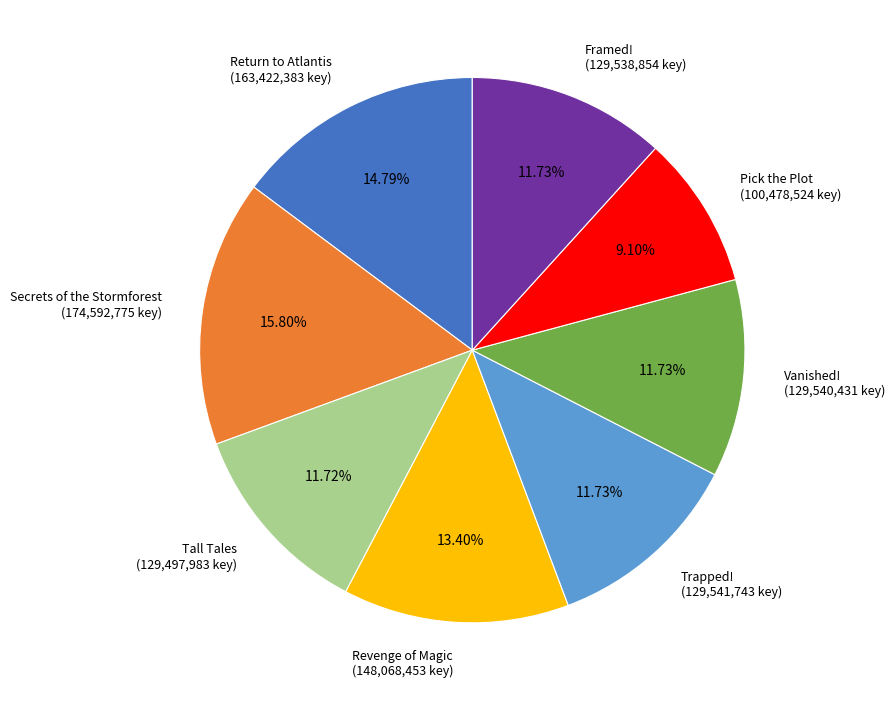

To the nearest percent, what is the combined percentage of Framed! and Secrets of the Stormforest?

28%